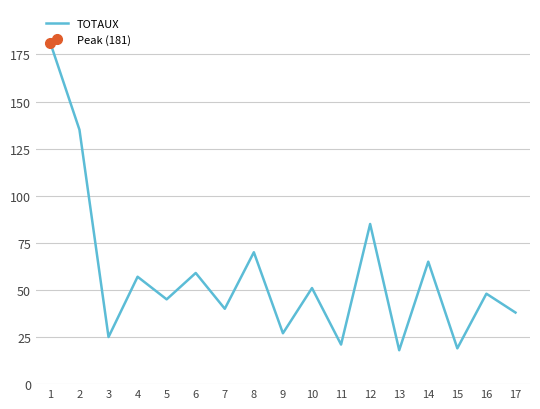

What is the approximate value at 14?

65